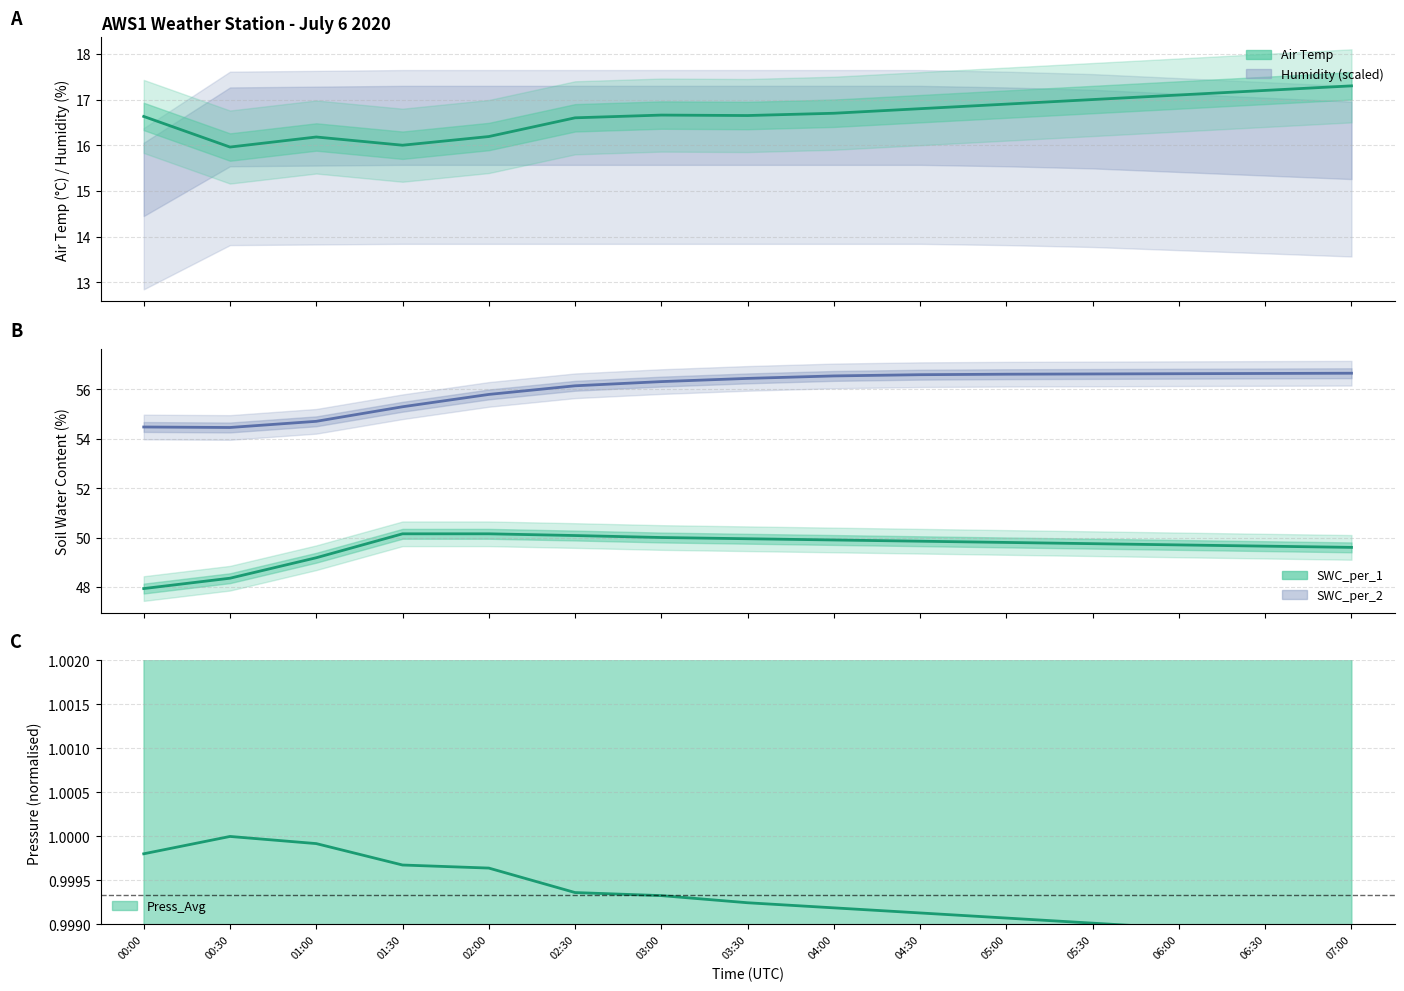

The Air_Temp_Avg series shows 25.4 at 07:00. True or false?

False